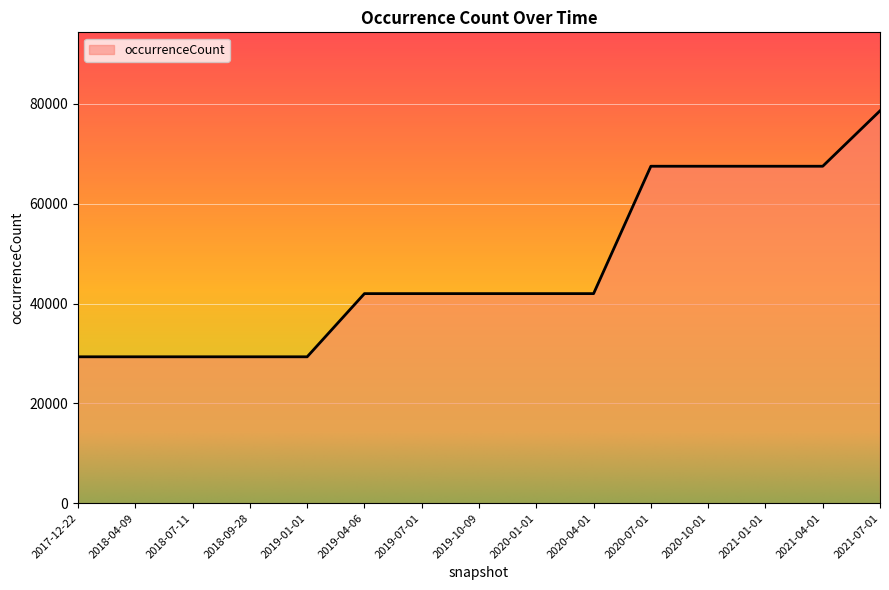

Reading left to right, extract all data points from this chart.

2017-12-22=29325	2018-04-09=29325	2018-07-11=29325	2018-09-28=29325	2019-01-01=29325	2019-04-06=41981	2019-07-01=41981	2019-10-09=41981	2020-01-01=41981	2020-04-01=41981	2020-07-01=67501	2020-10-01=67501	2021-01-01=67501	2021-04-01=67501	2021-07-01=78607